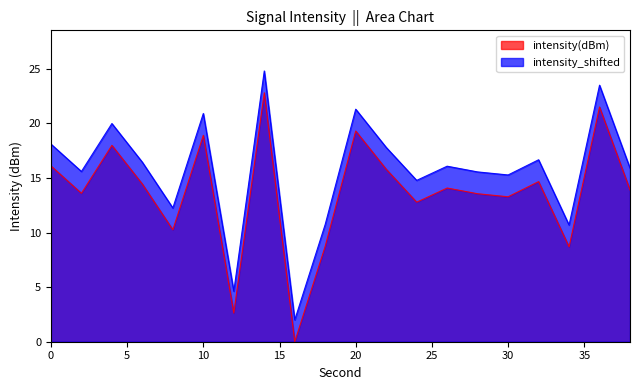

At which category does intensity_shifted reach its first local peak?

4